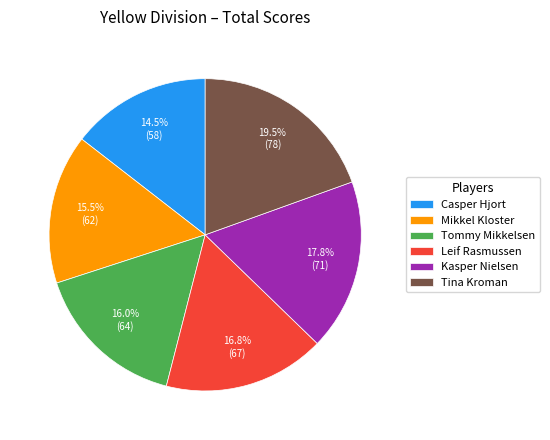

What is the smallest slice in the pie chart?

Casper Hjort